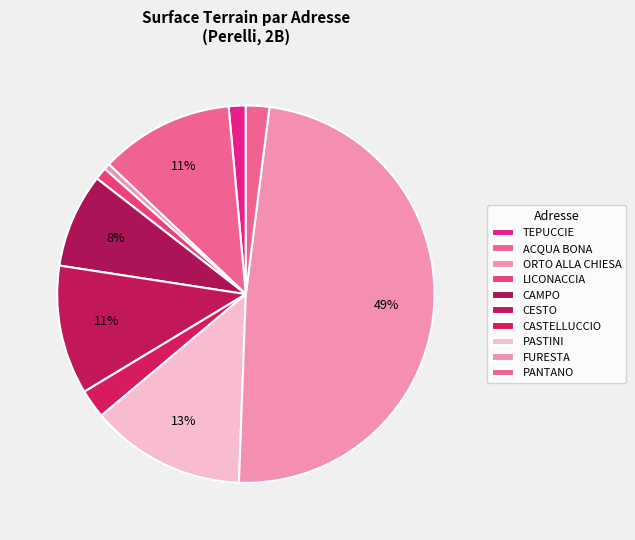

Count the number of slices in the pie.

10